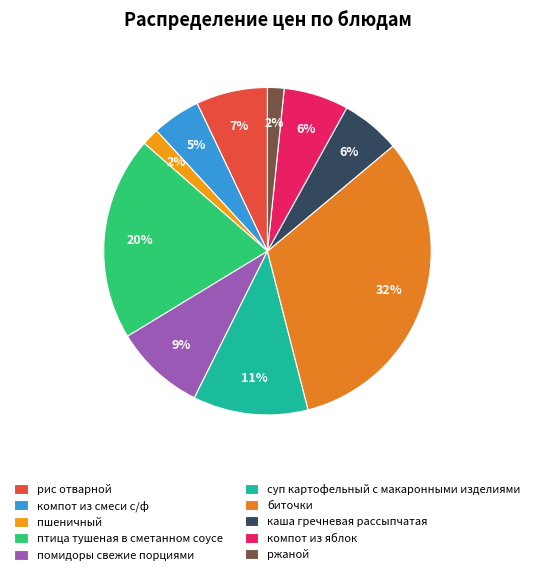

Is there a majority slice in this chart?

No